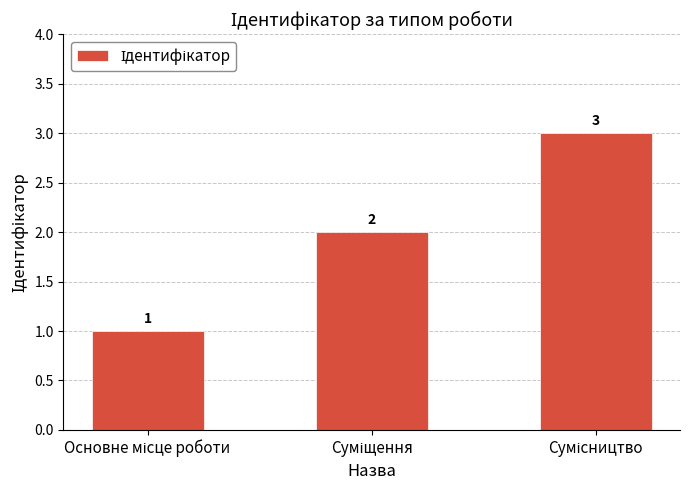

What is the maximum value shown in the chart?

3